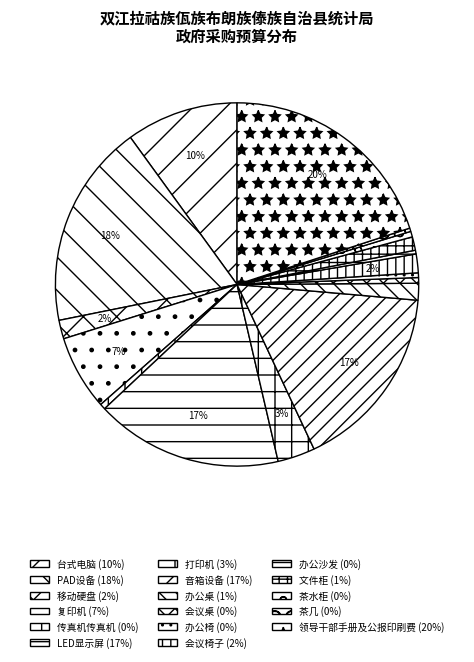

What portion of the pie excludes 办公沙发?

99.7%